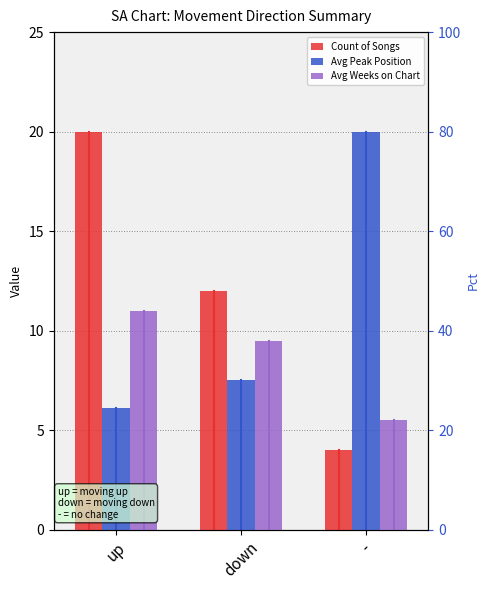

What is the difference between the maximum and minimum values in the Count of Songs series?

16.0